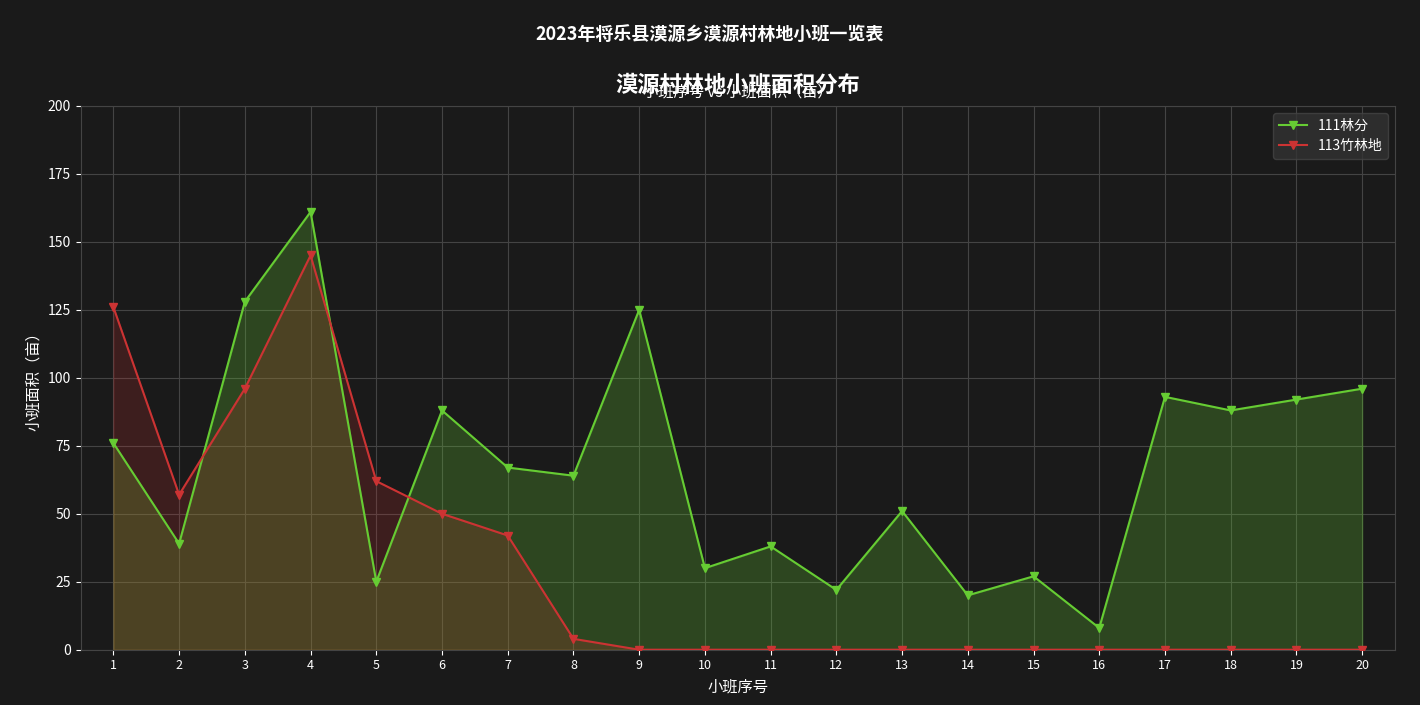

Is the value of 113竹林地 at 17 greater than the value of 111林分 at 2?

No